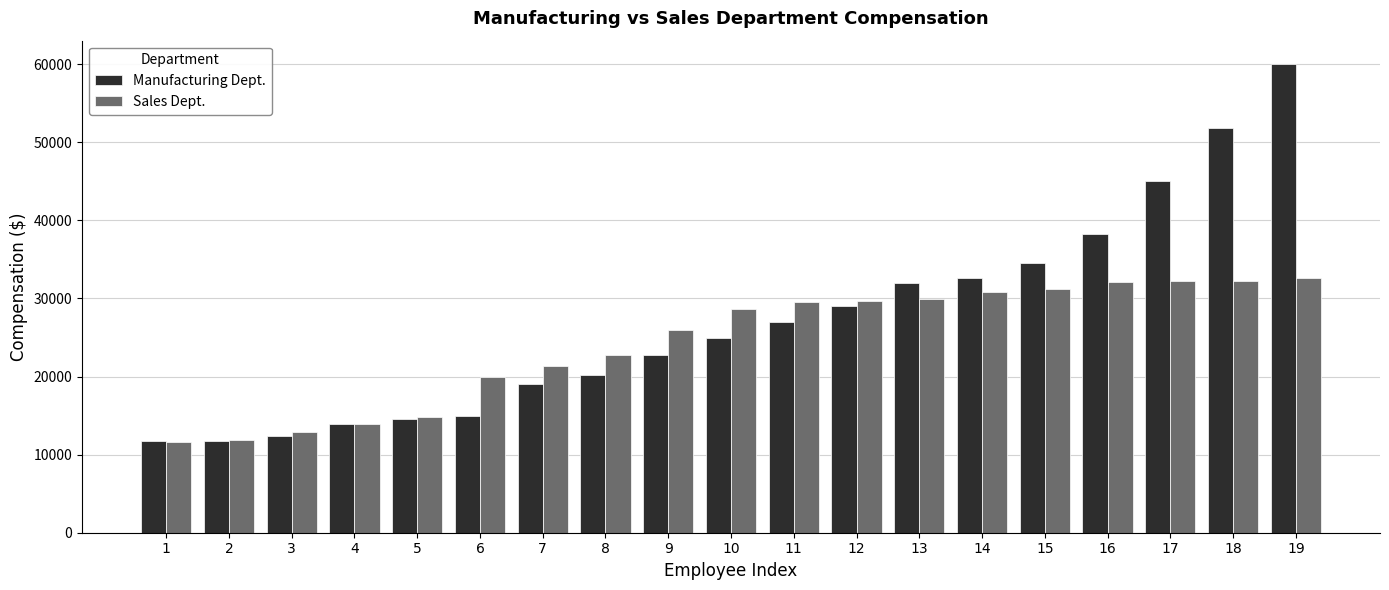

What is the maximum value shown in the chart?

60000